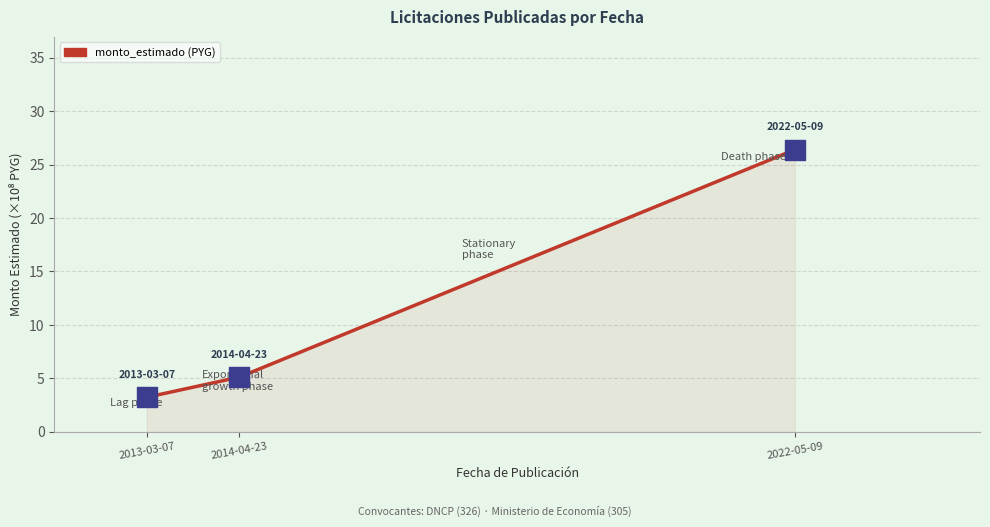

Approximately how many times larger is the value at 2013-03-07 compared to 2014-04-23?

0.6